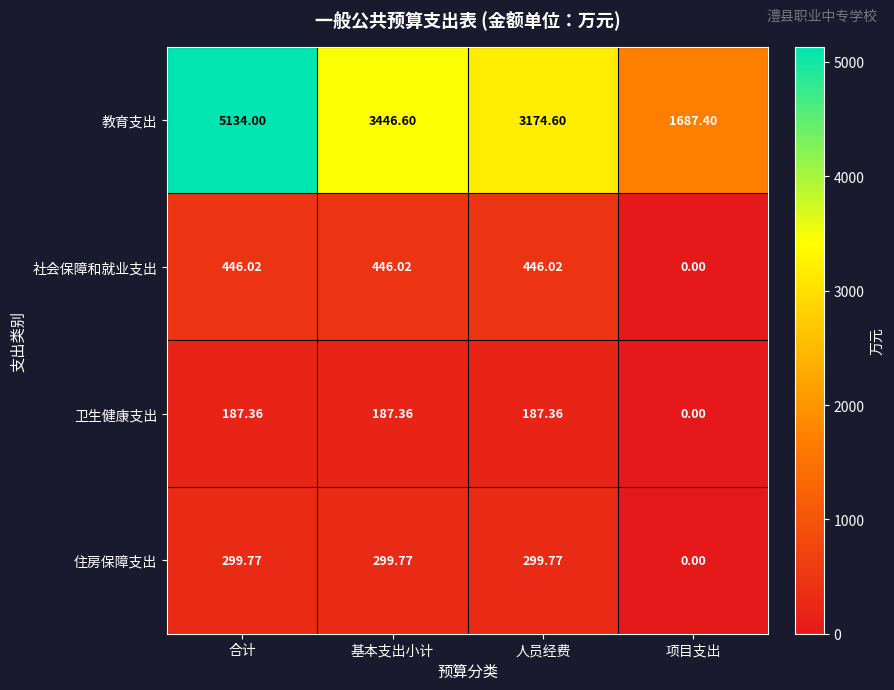

Between 基本支出小计 and 人员经费, which series saw the biggest shift?

教育支出